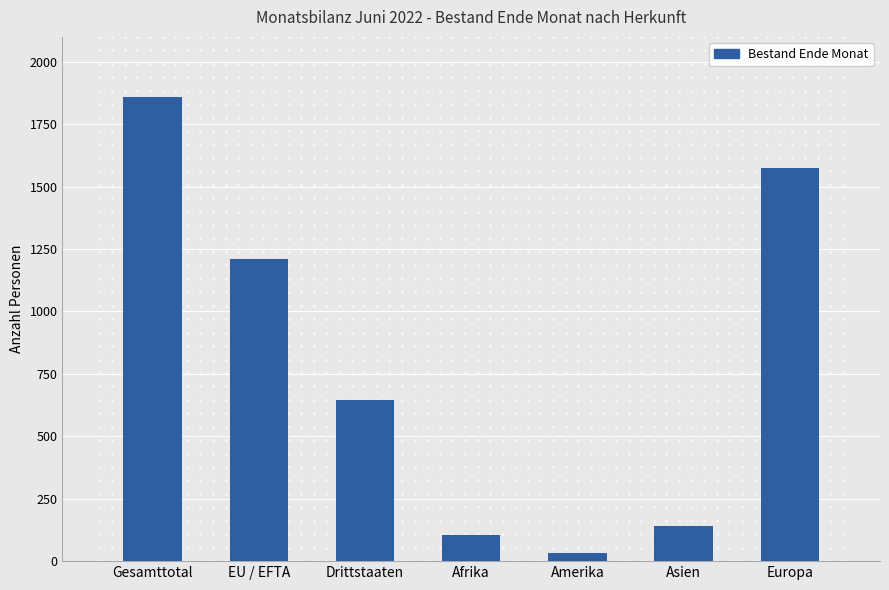

What is the ratio of the value at Asien to the value at Amerika?

4.3